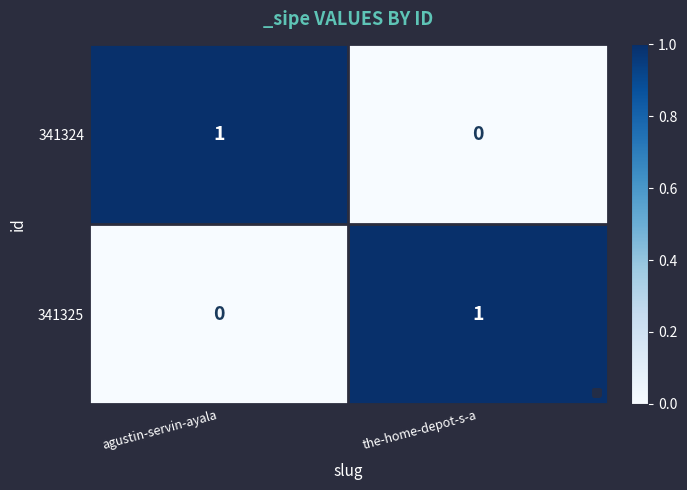

True or false: 341324 has a value of 0 at the-home-depot-s-a.

True